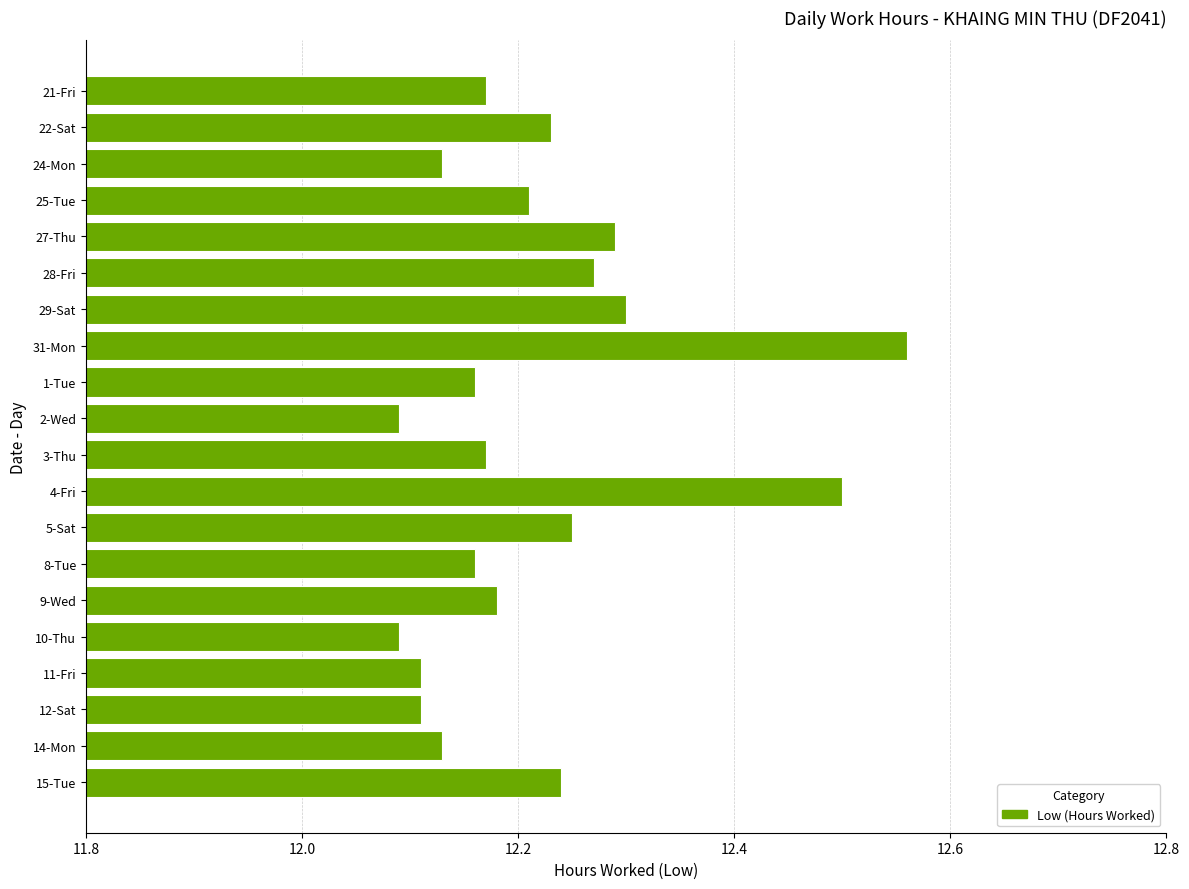

Which category has the highest value across all series?

31-Mon